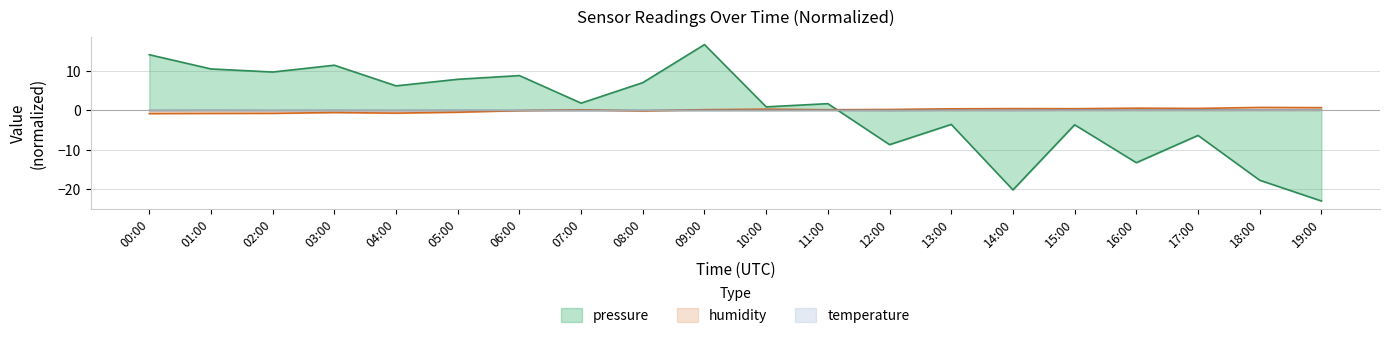

Read the pressure value at 08:00.

7.0